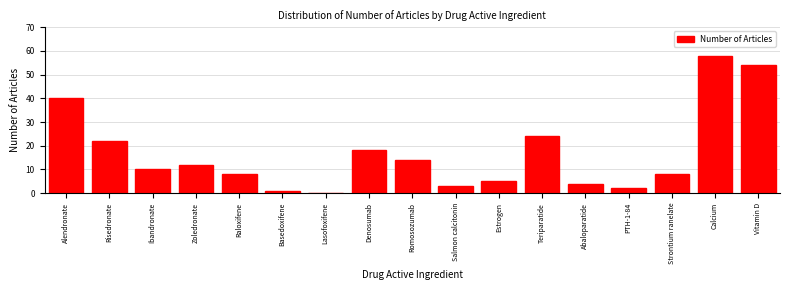

Reading right to left, transcribe all the data shown in this chart.

Vitamin D=54	Calcium=58	Strontium ranelate=8	PTH-1-84=2	Abaloparatide=4	Teriparatide=24	Estrogen=5	Salmon calcitonin=3	Romosozumab=14	Denosumab=18	Lasofoxifene=0	Basedoxifene=1	Raloxifene=8	Zoledronate=12	Ibandronate=10	Risedronate=22	Alendronate=40